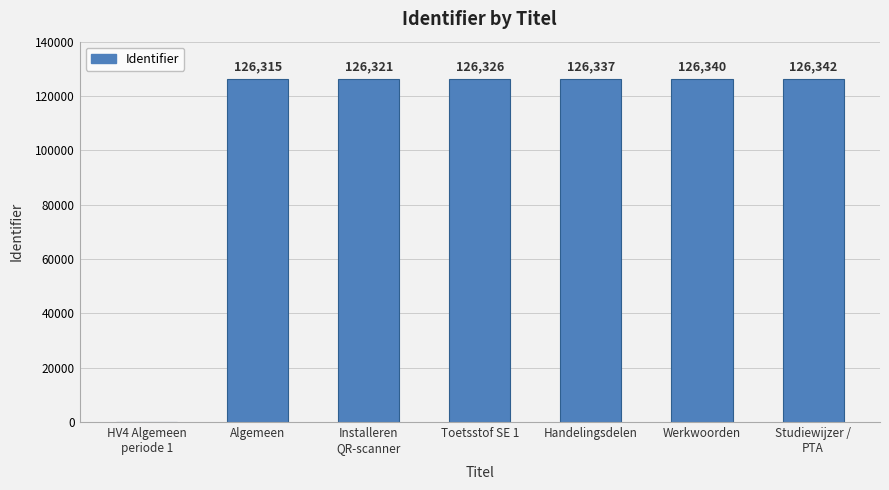

What is the sum of all values?

757981